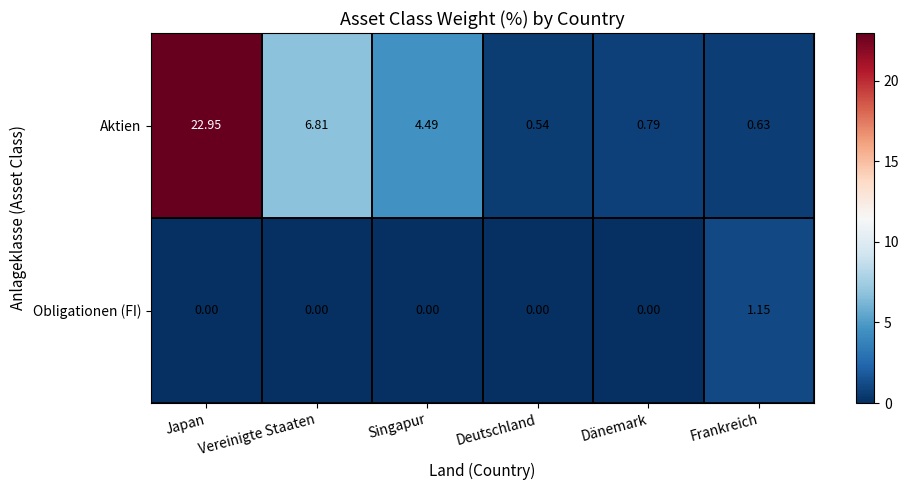

What is the total value across all series at Dänemark?

0.8